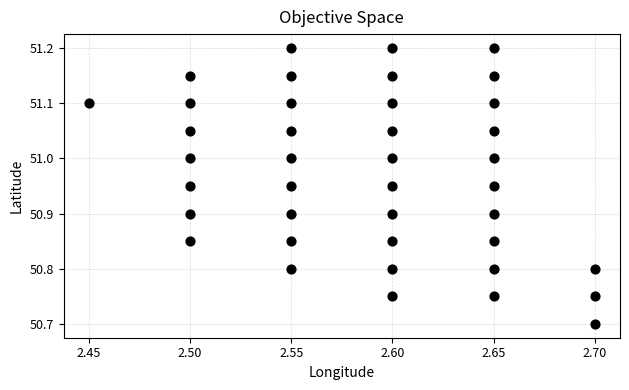

What is the range of Y values (max minus min)?

0.5